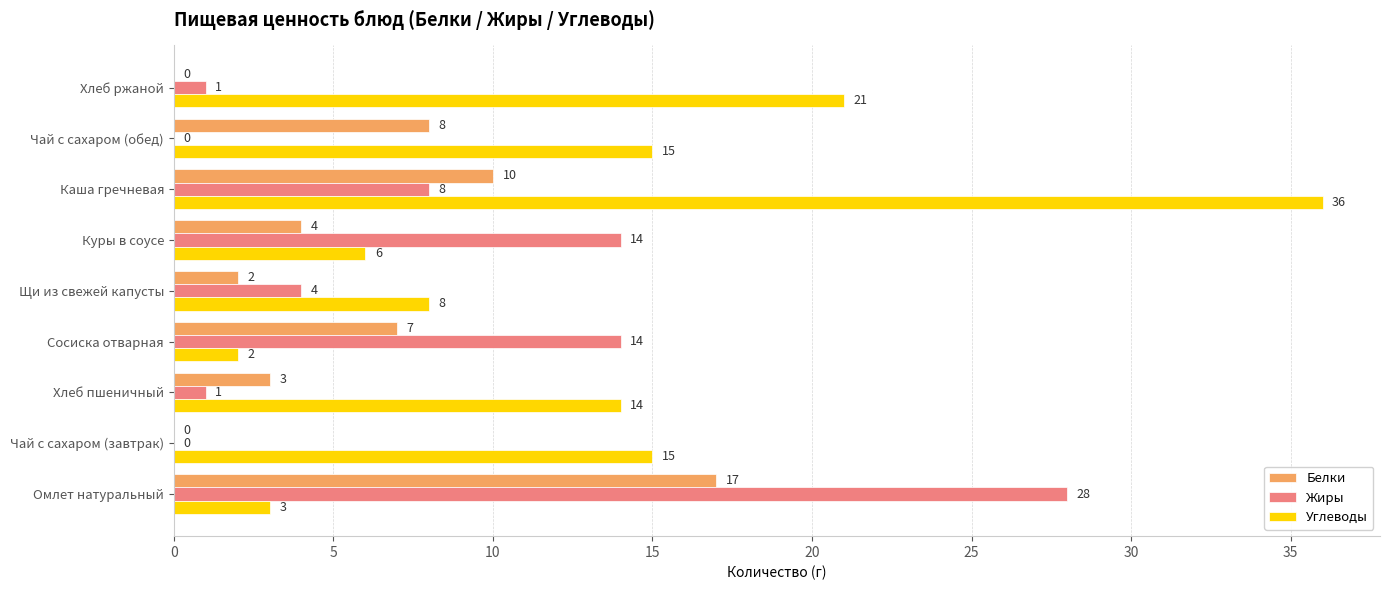

At which label does Жиры reach its peak?

Омлет натуральный